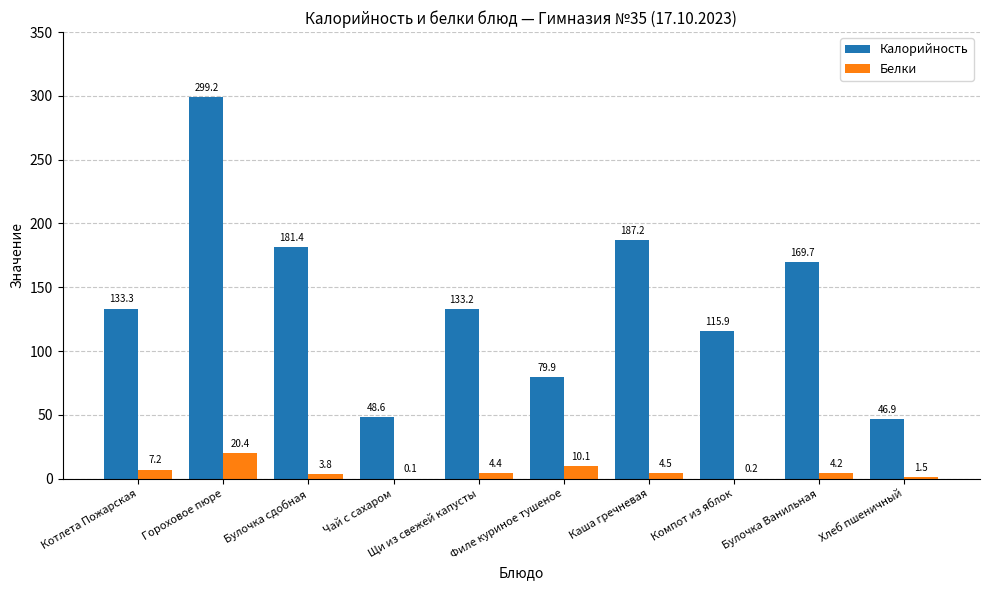

Which series has the largest total across all categories?

Калорийность